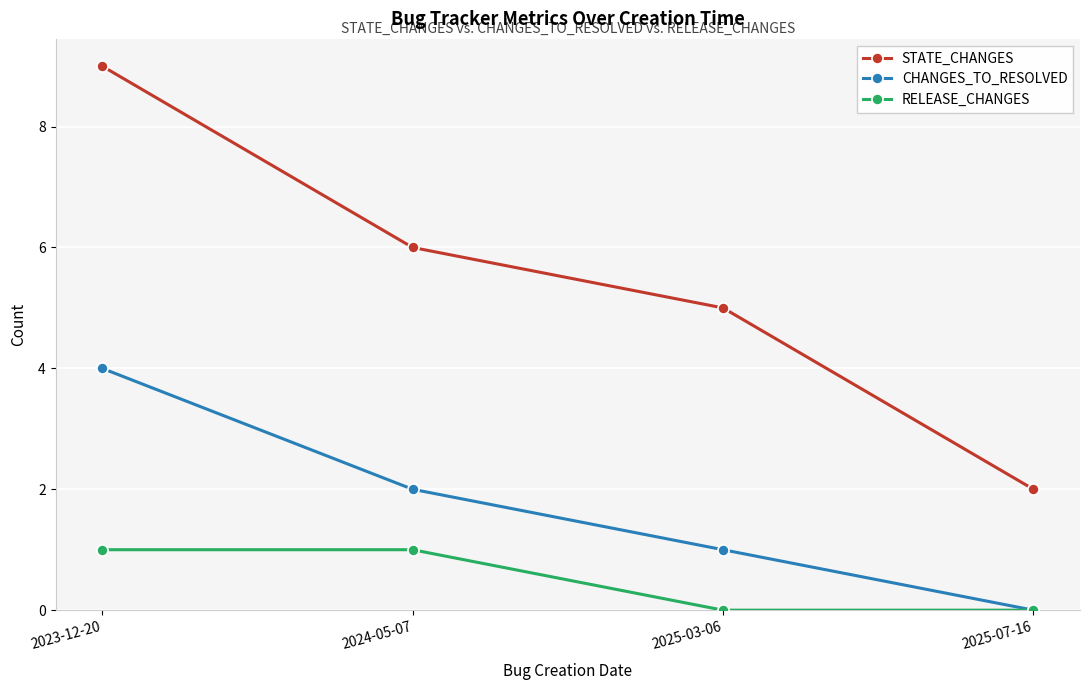

At which label is STATE_CHANGES closest to 5?

2025-03-06